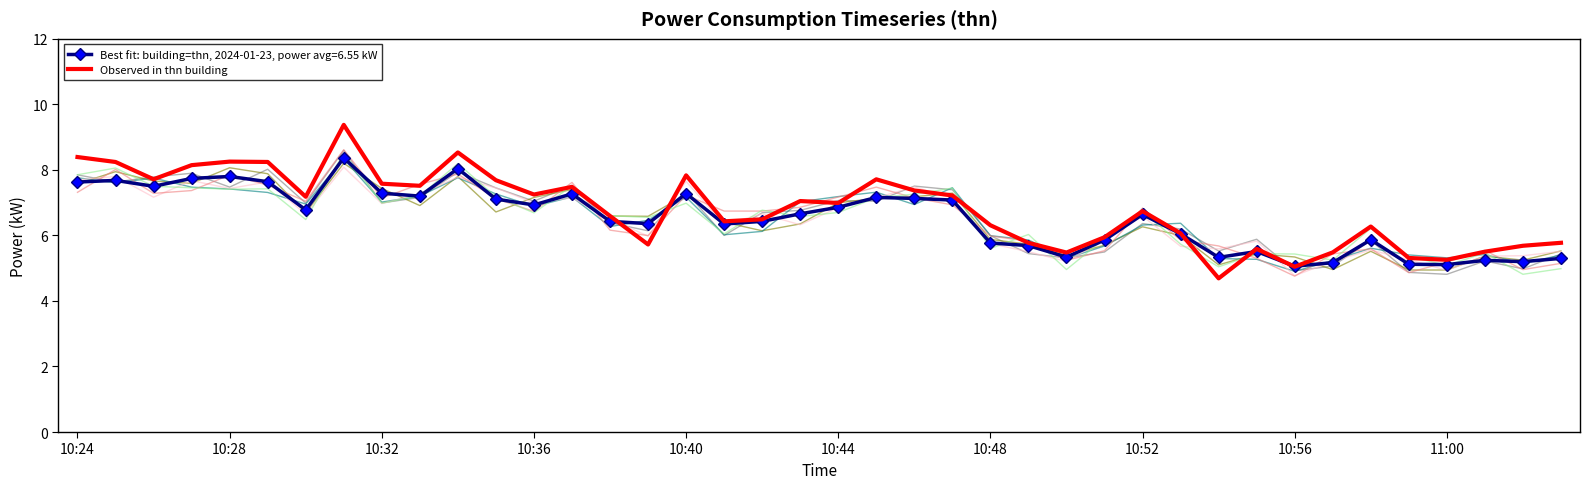

How many values are below 6?

13